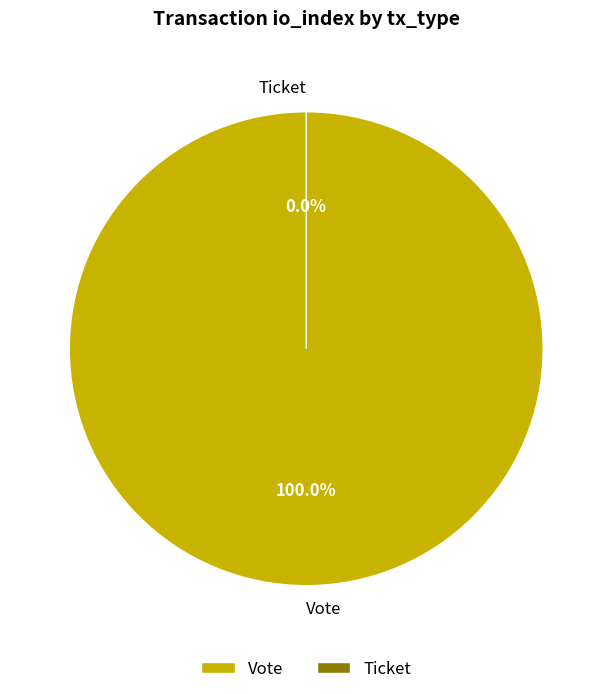

To the nearest percent, what is the difference between the Vote and Ticket slice percentages?

100%